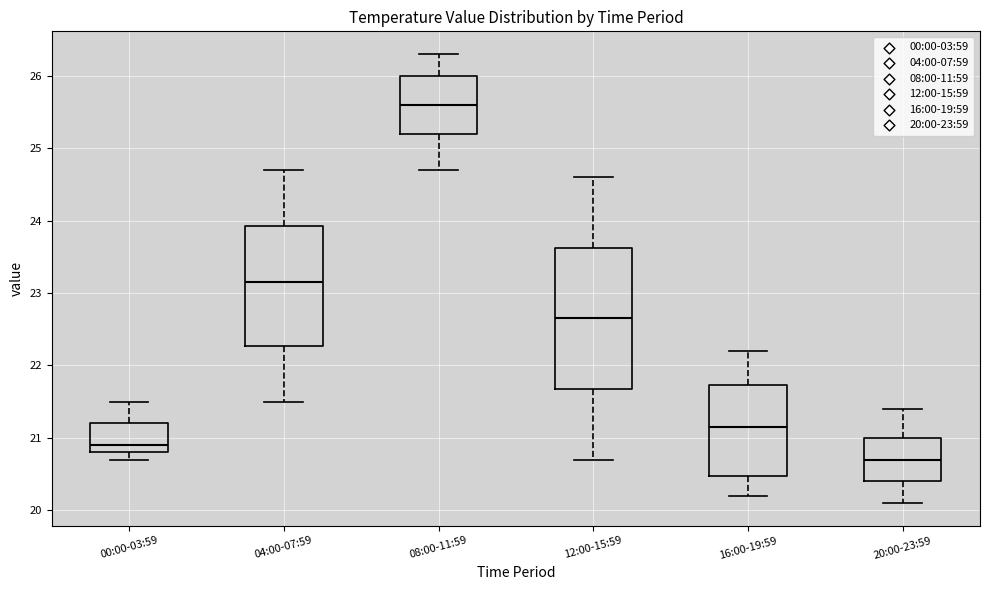

Which box's median line is the lowest?

20:00-23:59